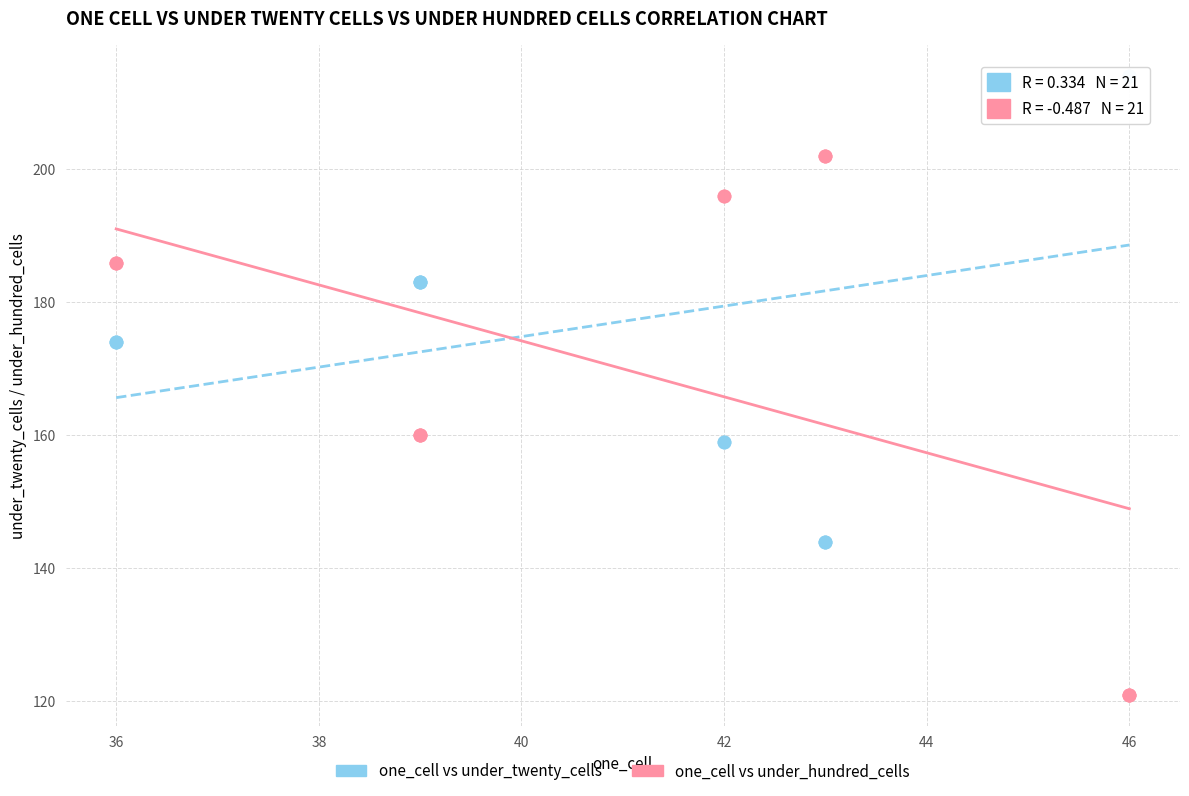

What are all the series names shown in the legend?

one_cell vs under_twenty_cells, one_cell vs under_hundred_cells